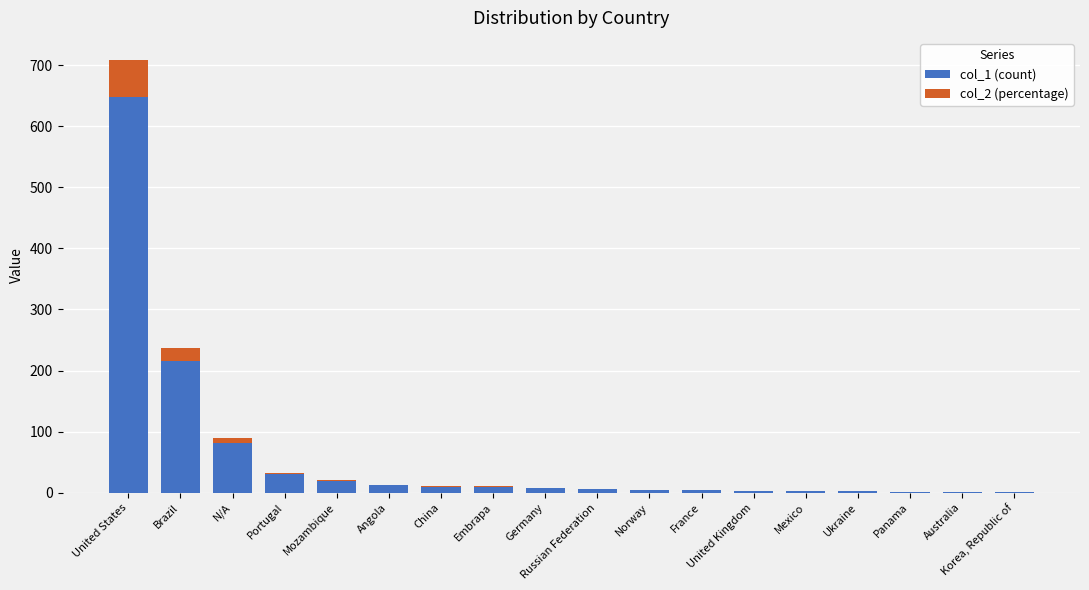

What is the maximum value for col_1 (count)?

648.0